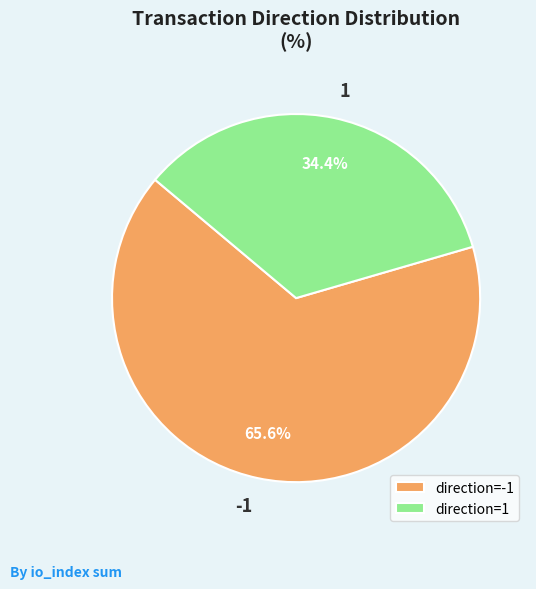

Rank the categories by value from highest to lowest.

direction=-1, direction=1